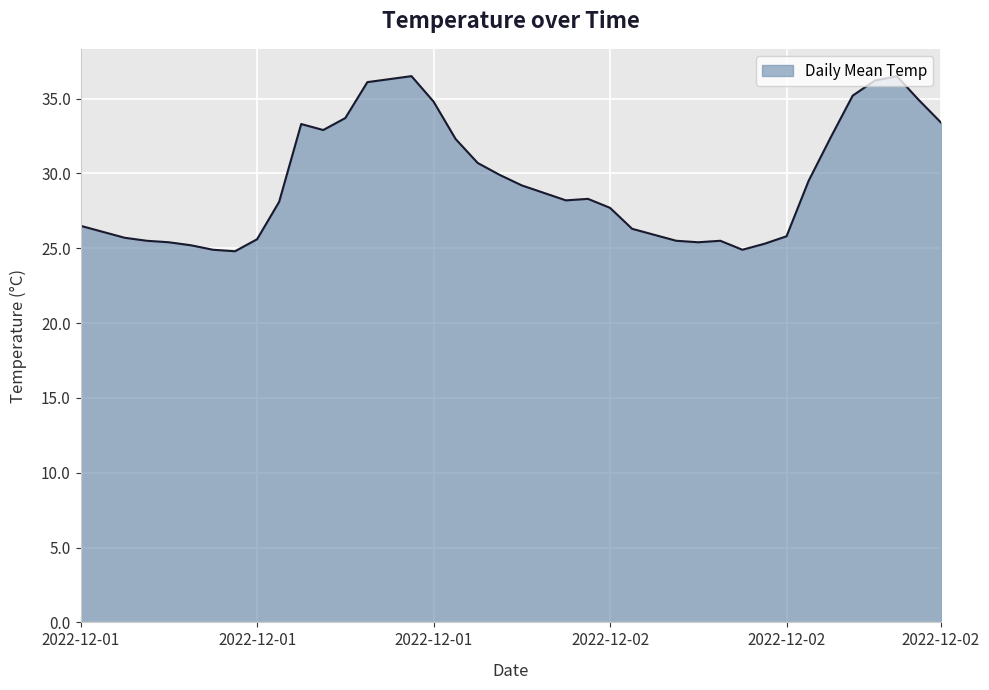

True or false: the data has more than 0 interior local peaks.

True